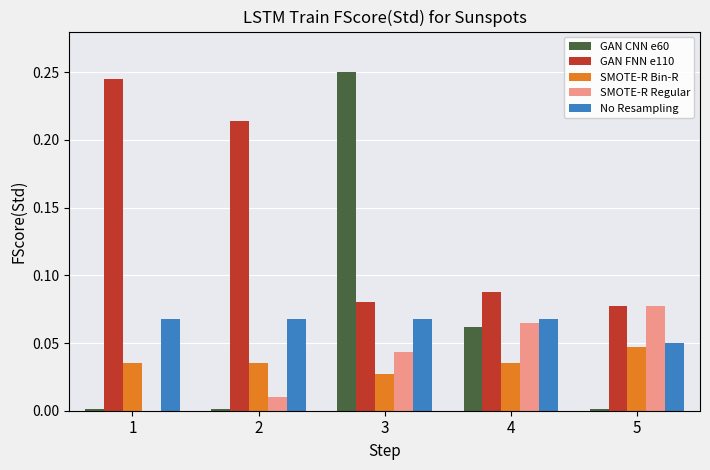

Is the value of SMOTE-R Bin-R at 3 greater than the value of GAN FNN e110 at 2?

No